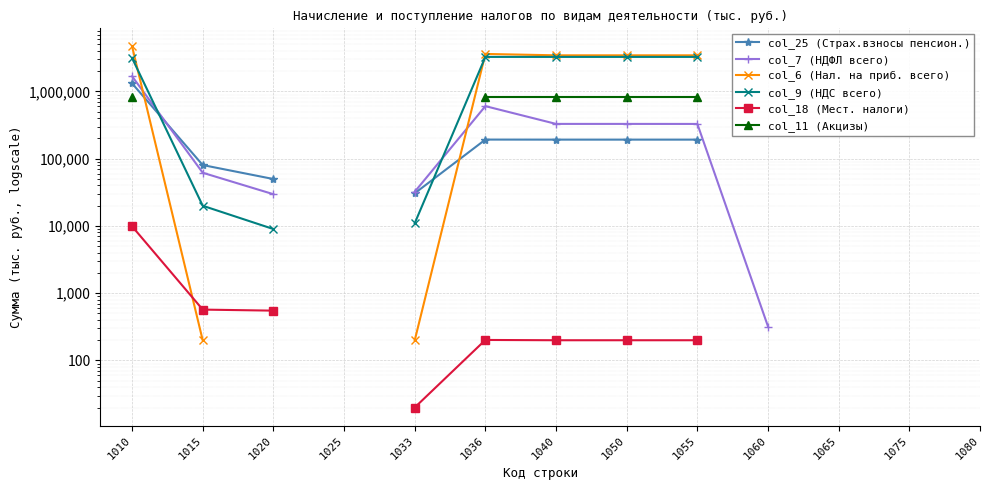

What are all the series names shown in the legend?

col_25 (Страх.взносы пенсион.), col_7 (НДФЛ всего), col_6 (Нал. на приб. всего), col_9 (НДС всего), col_18 (Мест. налоги), col_11 (Акцизы)